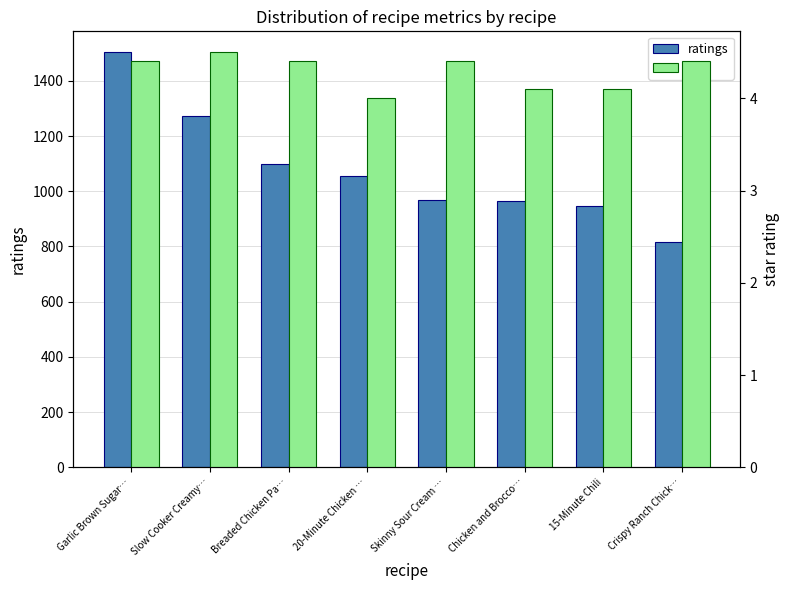

List the labels in order of star value, largest first.

Slow Cooker Creamy…, Garlic Brown Sugar…, Breaded Chicken Pa…, Skinny Sour Cream …, Crispy Ranch Chick…, Chicken and Brocco…, 15-Minute Chili, 20-Minute Chicken …